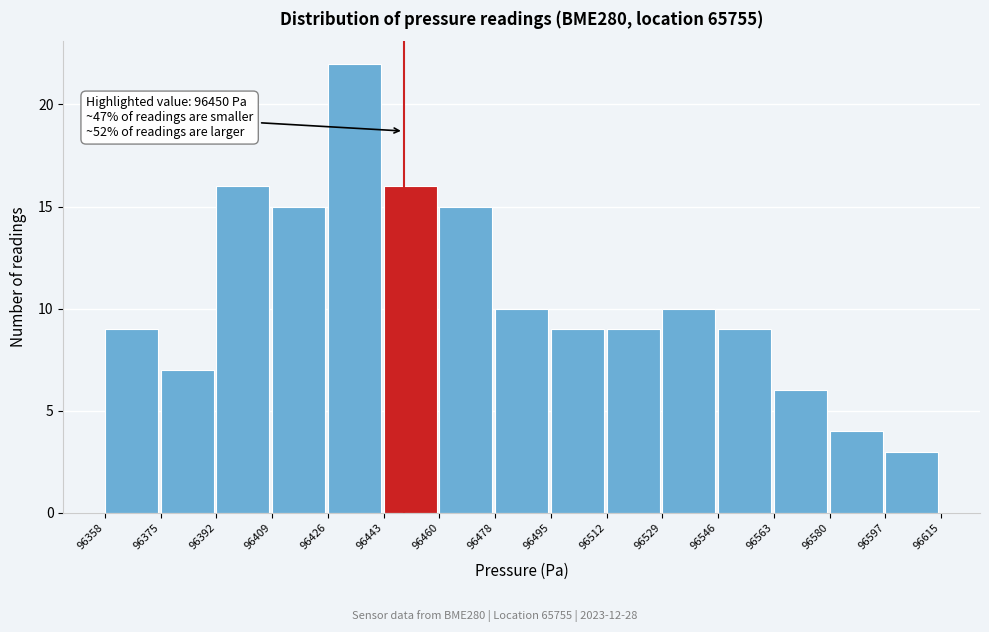

Over which range of the x-axis is the bar tallest?

96426 to 96443